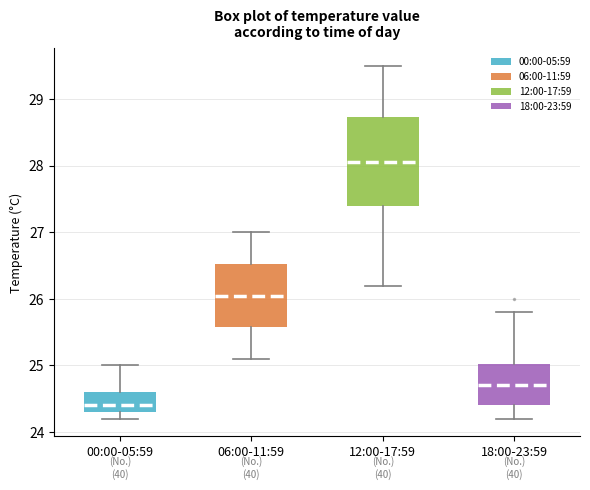

Reading left to right, transcribe this box plot: for each box, give where its median line is, the range the box spans, and where its two whiskers end, as read against the y-axis. The values are not printed on the chart, so give them approximately, as read against the axis.

00:00-05:59: median 24.4, box 24.3 to 24.6, whiskers 24.2 to 25.0
06:00-11:59: median 26.1, box 25.6 to 26.5, whiskers 25.1 to 27.0
12:00-17:59: median 28.1, box 27.4 to 28.7, whiskers 26.2 to 29.5
18:00-23:59: median 24.7, box 24.4 to 25.0, whiskers 24.2 to 25.8